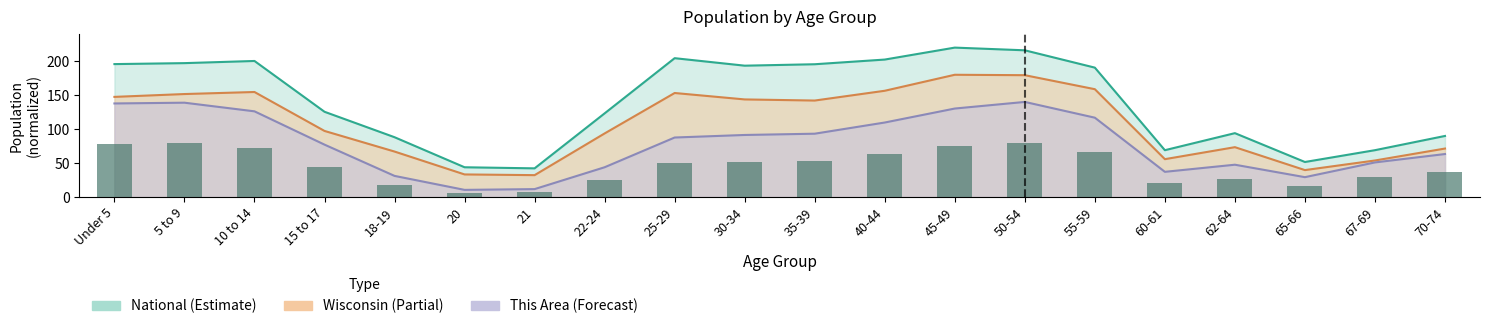

What is the label of the 11th bar from the left?

35-39